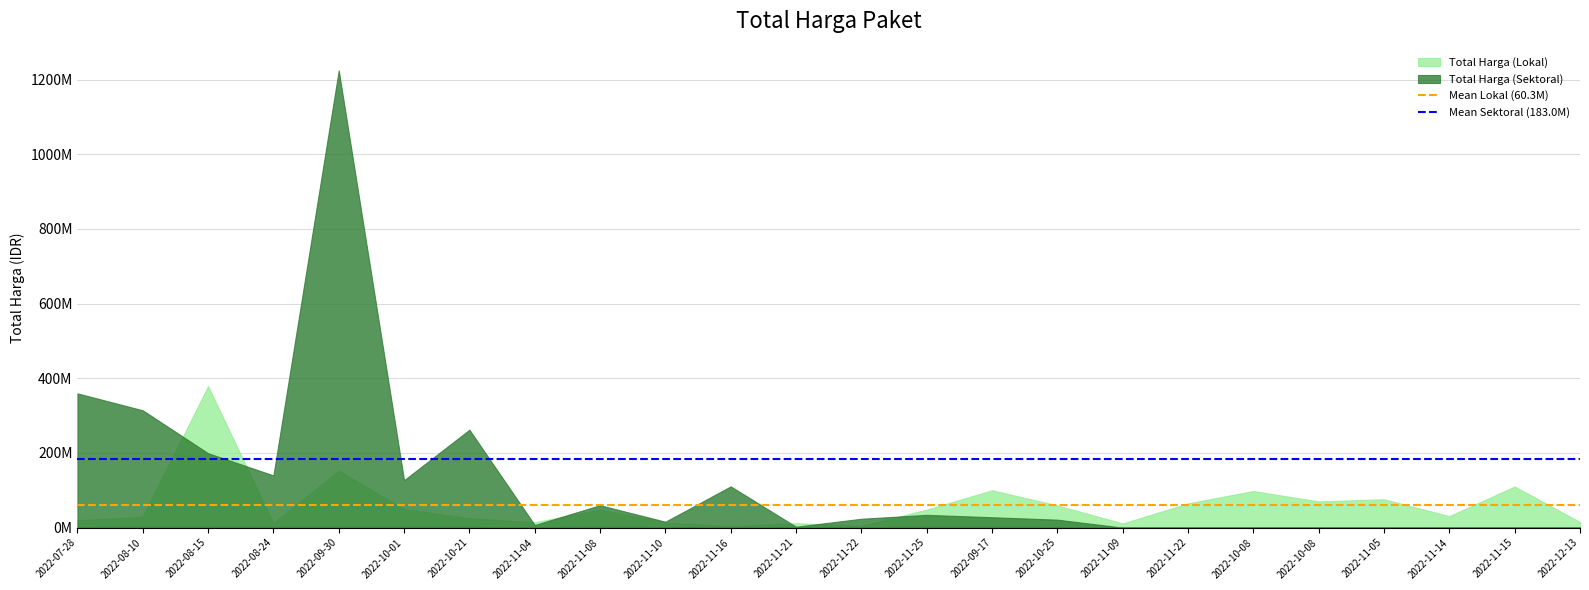

Is it true that Mean Sektoral (183.0M) equals 183039385.9 at 2022-08-10?

True